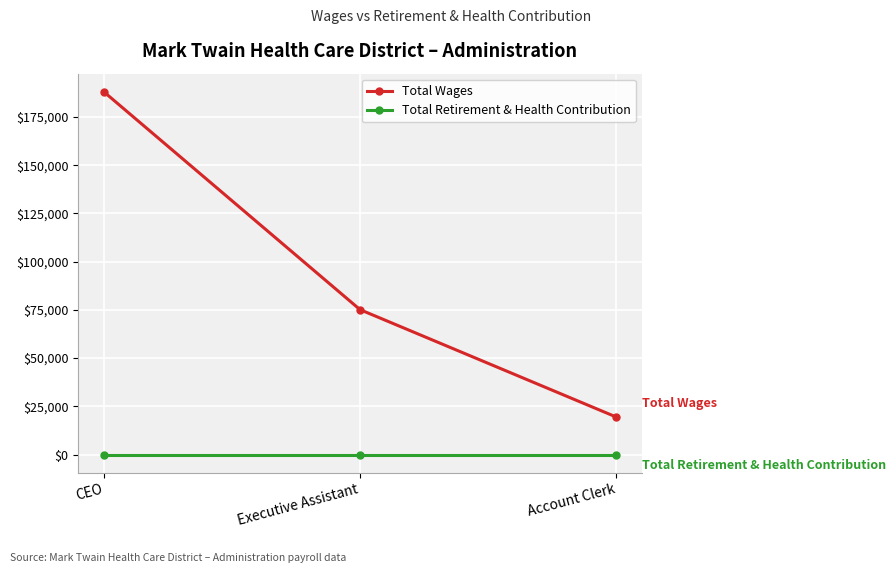

Where is Total Wages nearest to the value 103776?

Executive Assistant